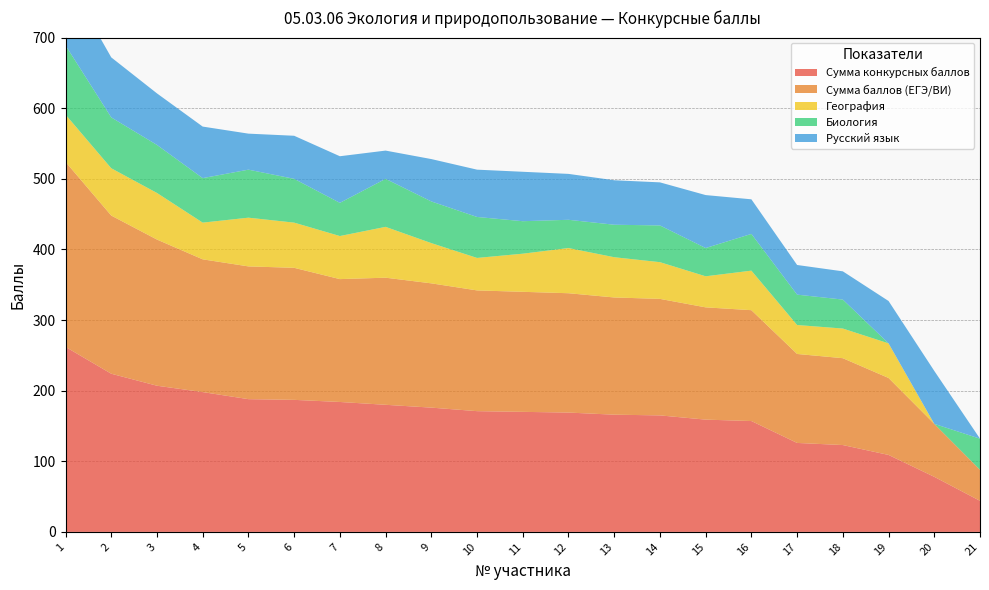

How many interior local valleys does the Русский язык series have?

4